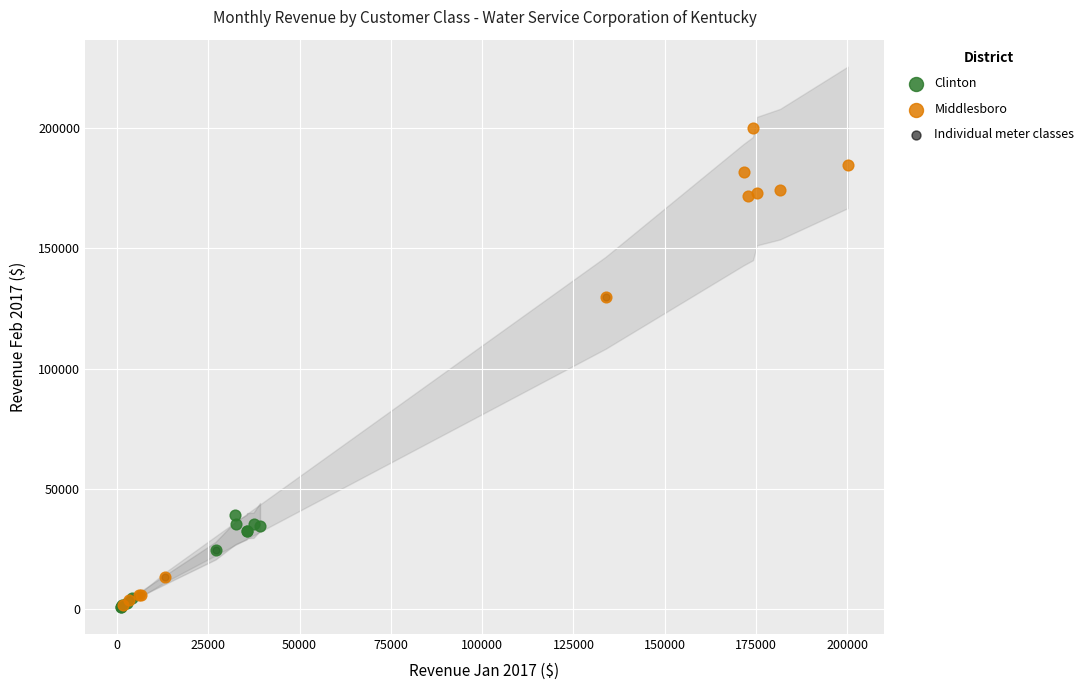

Which series has the widest spread of Y values?

Middlesboro